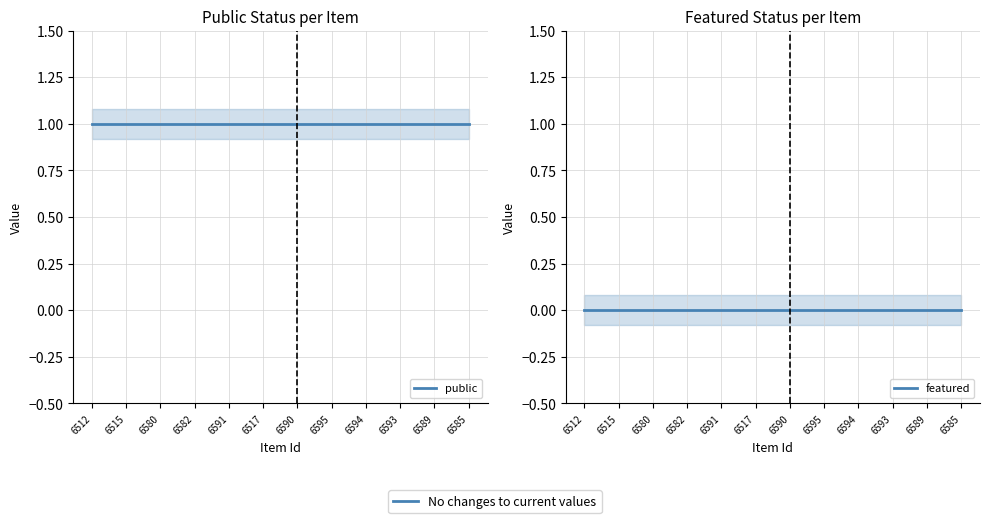

What is the total value across all series at 6512?

1